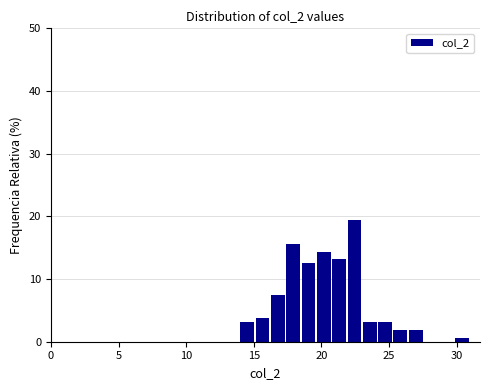

Around what value on the x-axis is the tallest bar? Give the approximate position of its centre, as read against the axis.

22.5